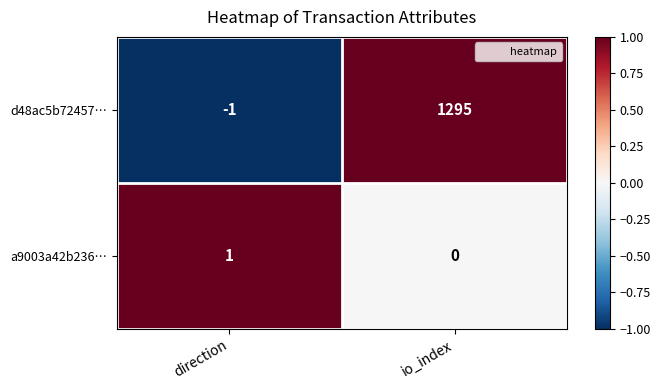

At which label does d48ac5b72457… reach its minimum?

direction